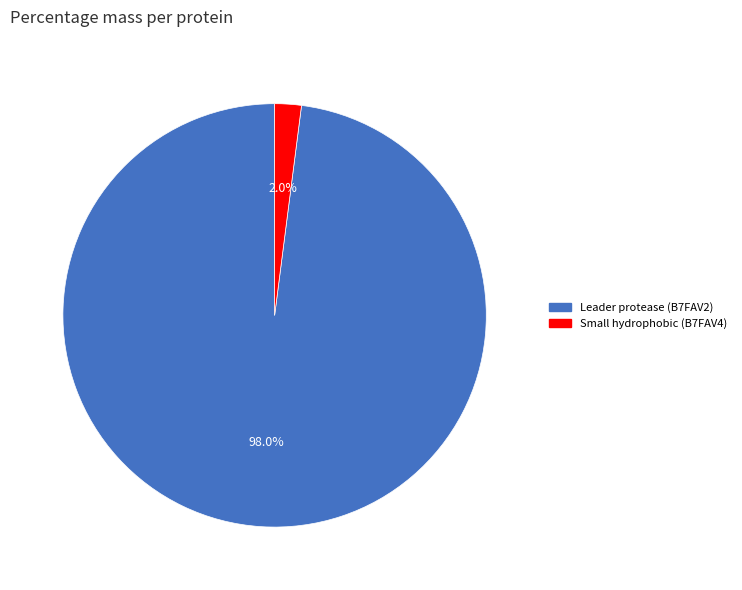

What is the smallest slice in the pie chart?

Small hydrophobic (B7FAV4)